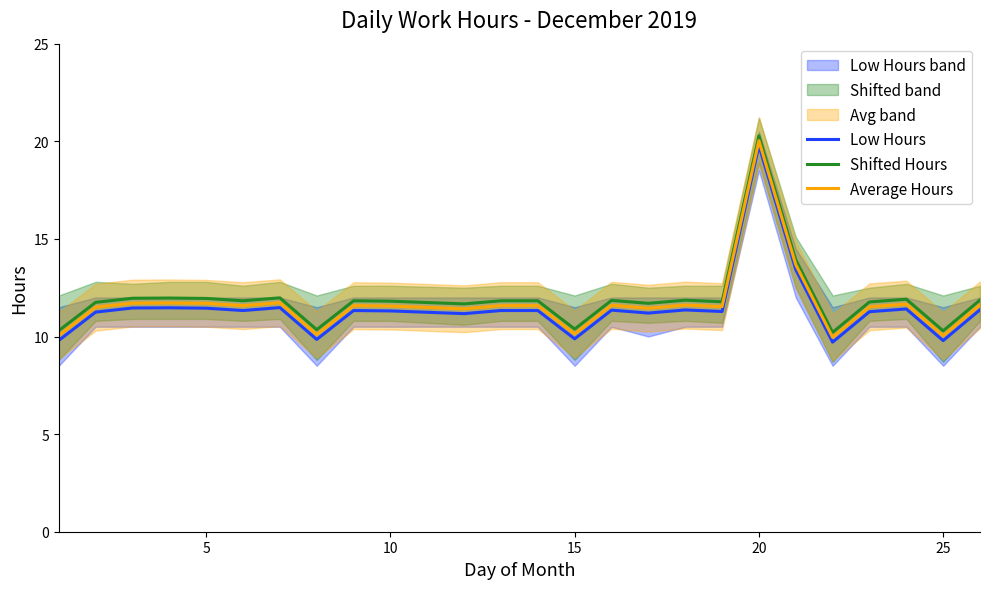

True or false: Shifted Hours and Low Hours cross at least once.

False